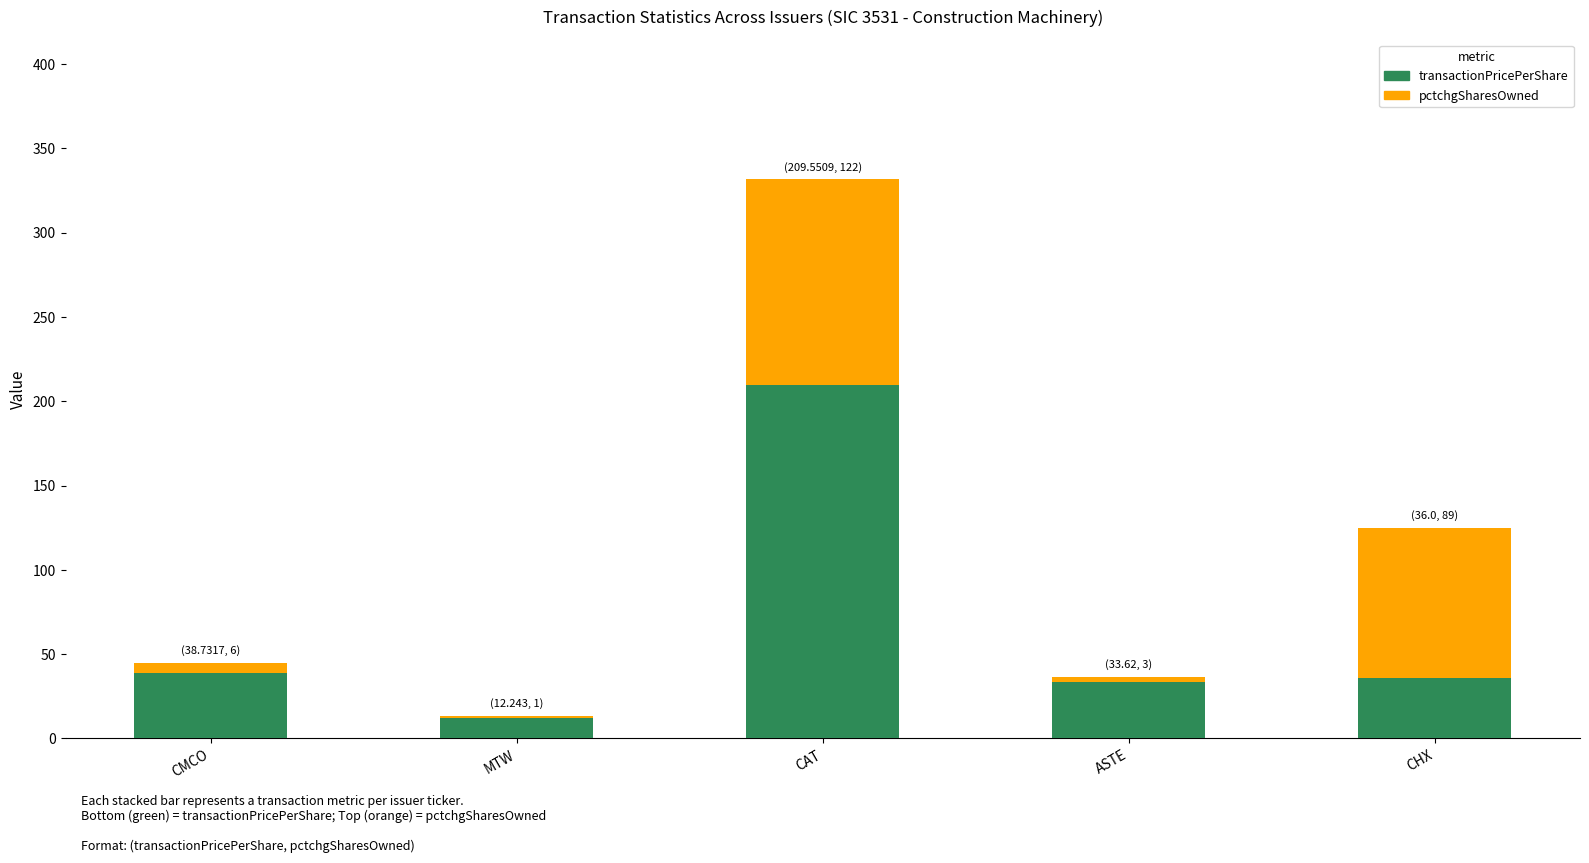

Are the bars horizontal?

No